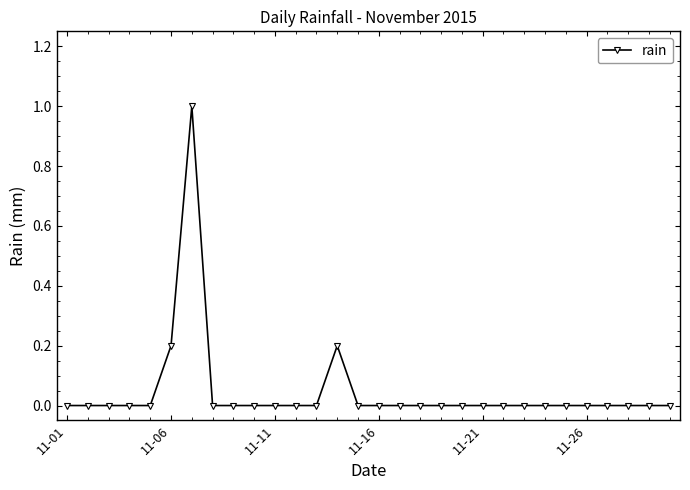

How many distinct data groups are displayed?

1